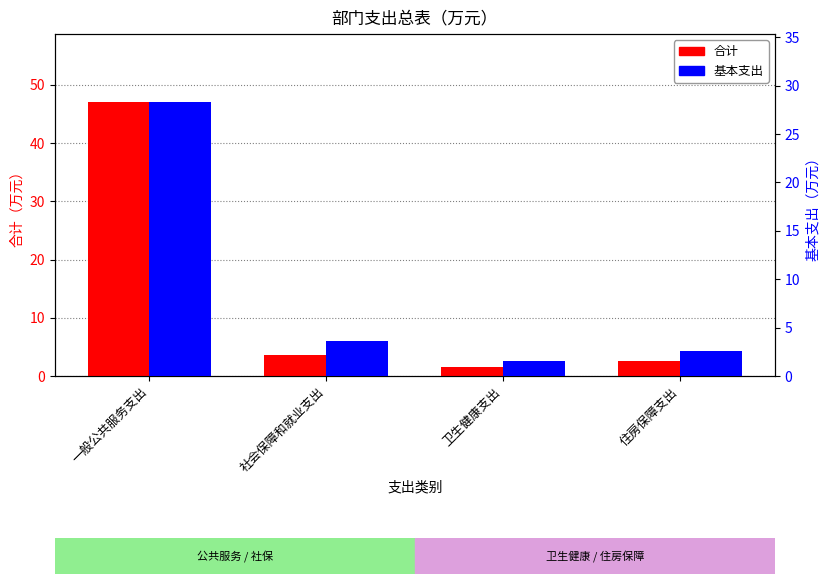

List the series in order of their peak value, highest first.

合计, 基本支出